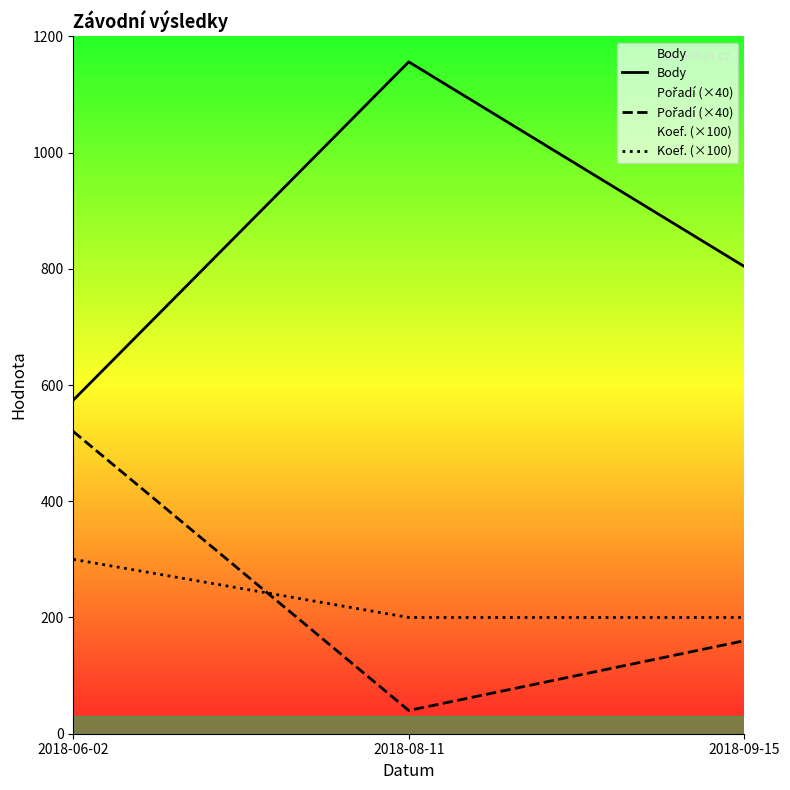

How many values in the Body series exceed 804?

1